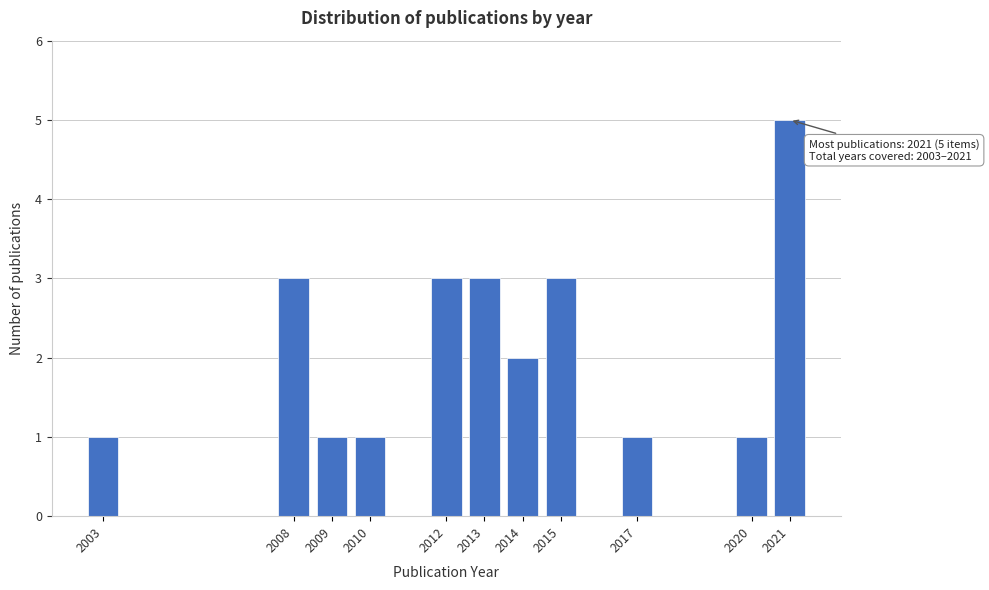

Reading left to right, transcribe all the data shown in this chart.

2003=1	2008=3	2009=1	2010=1	2012=3	2013=3	2014=2	2015=3	2017=1	2020=1	2021=5